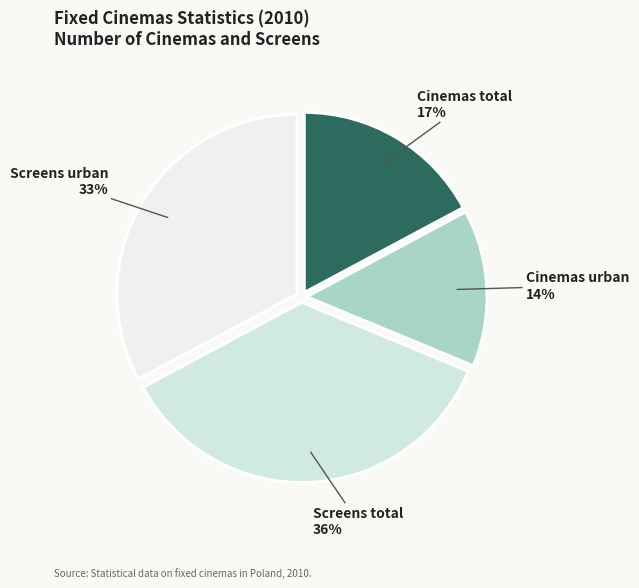

How many slices are in this pie chart?

4